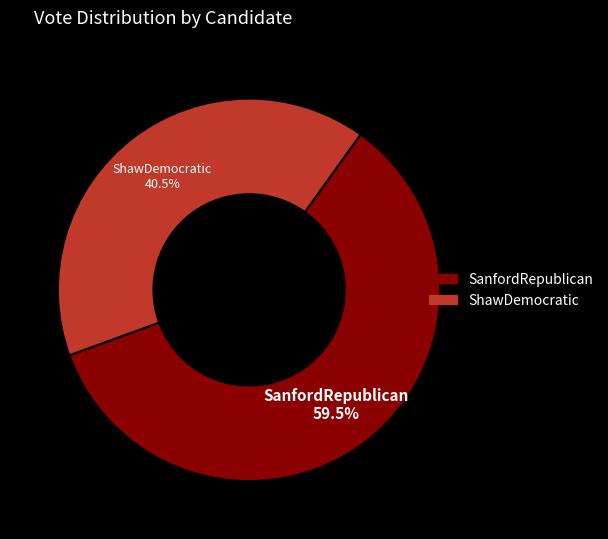

True or false: SanfordRepublican accounts for 68% of the total.

False